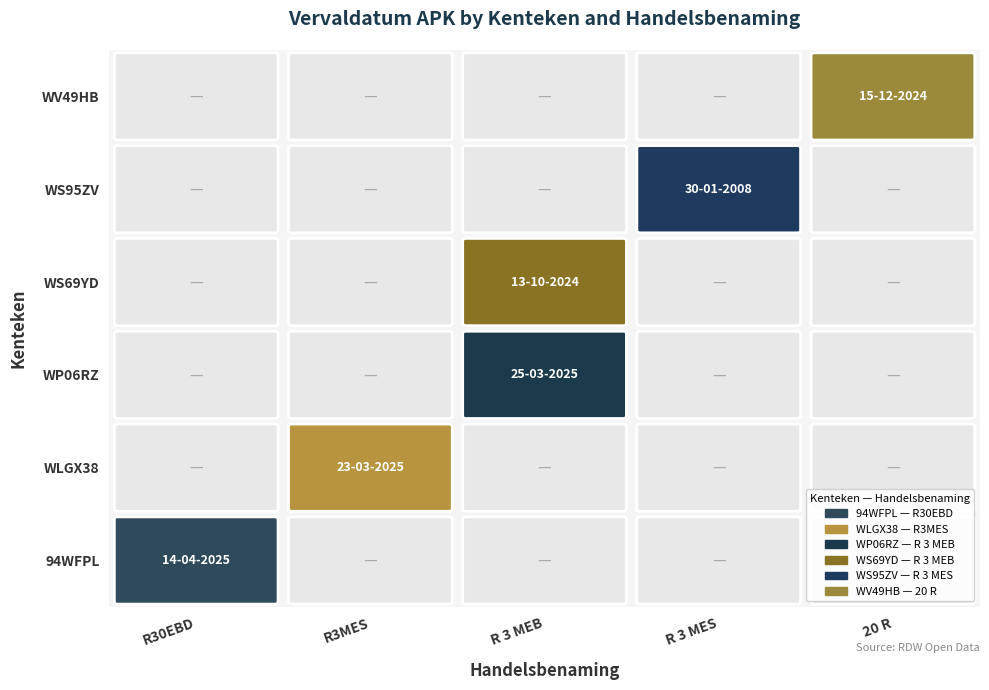

Reading left to right, list all the values displayed in this chart.

94WFPL: R30EBD=20250414	R3MES=0	R 3 MEB=0	R 3 MES=0	20 R=0
WLGX38: R30EBD=0	R3MES=20250323	R 3 MEB=0	R 3 MES=0	20 R=0
WP06RZ: R30EBD=0	R3MES=0	R 3 MEB=20250325	R 3 MES=0	20 R=0
WS69YD: R30EBD=0	R3MES=0	R 3 MEB=20241013	R 3 MES=0	20 R=0
WS95ZV: R30EBD=0	R3MES=0	R 3 MEB=0	R 3 MES=20080130	20 R=0
WV49HB: R30EBD=0	R3MES=0	R 3 MEB=0	R 3 MES=0	20 R=20241215